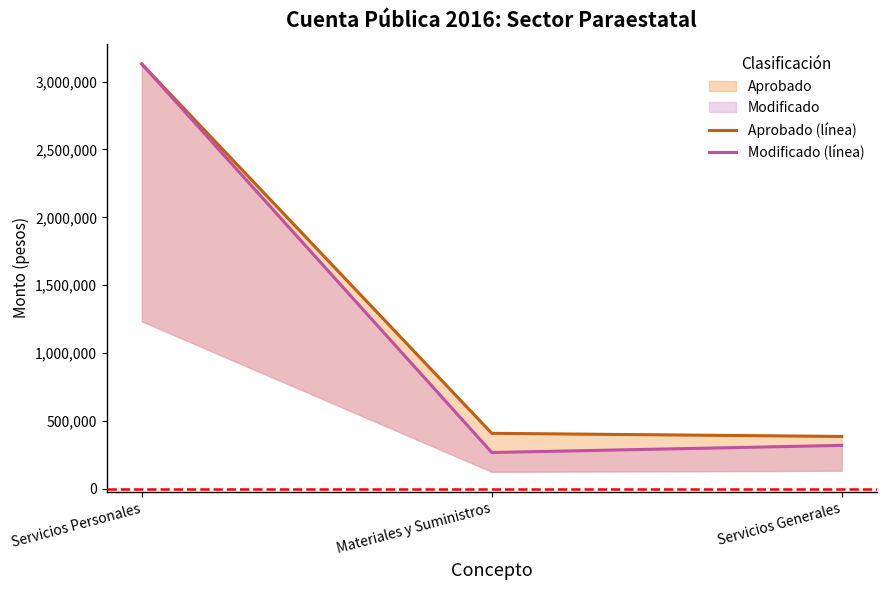

Which has a higher value, Servicios Generales or Servicios Personales?

Servicios Personales